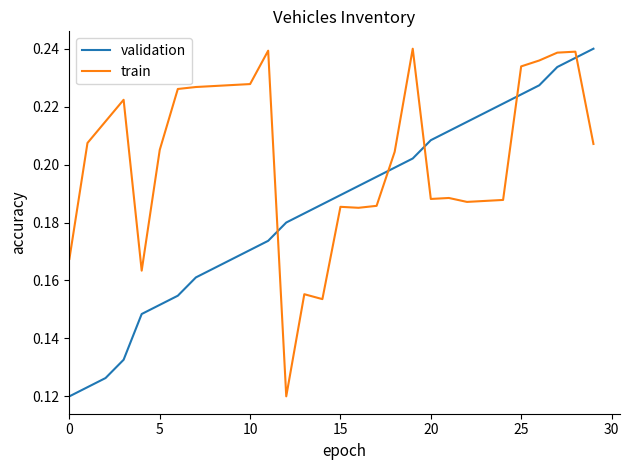

What are all the series names shown in the legend?

validation, train